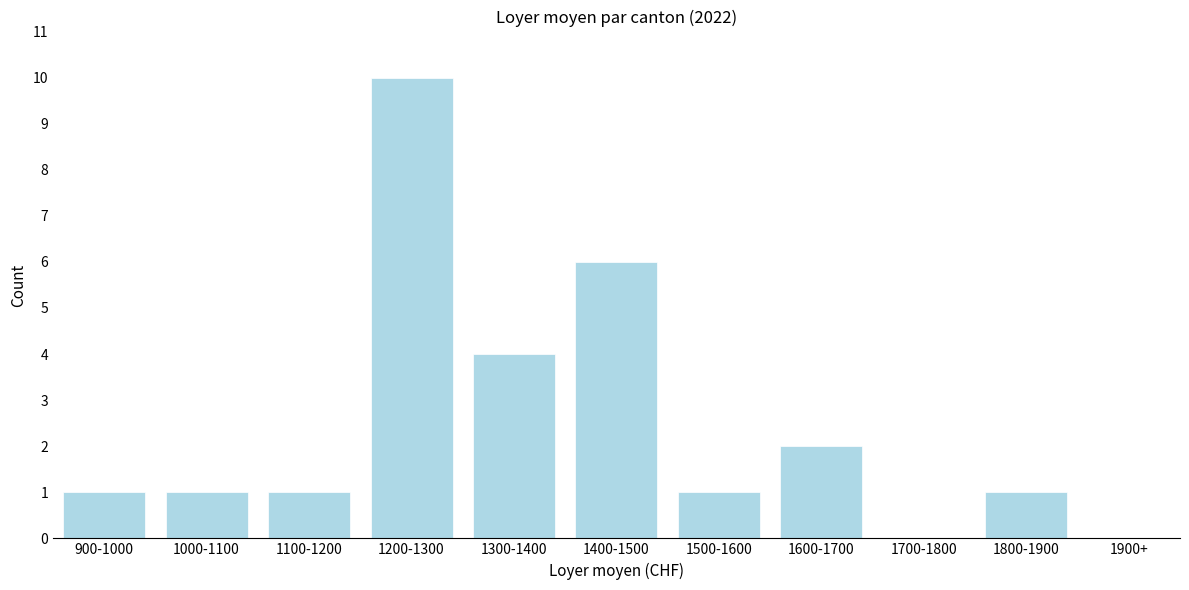

Reading left to right, transcribe all the data shown in this chart.

900-1000=1	1000-1100=1	1100-1200=1	1200-1300=10	1300-1400=4	1400-1500=6	1500-1600=1	1600-1700=2	1700-1800=0	1800-1900=1	1900+=0